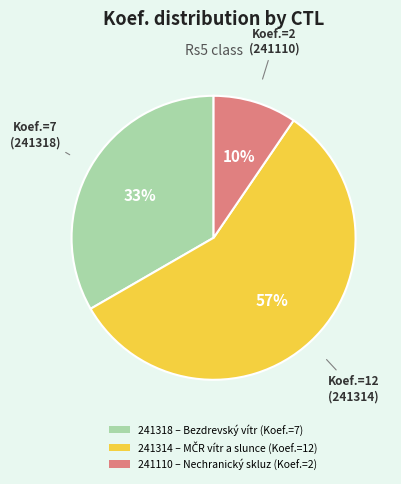

True or false: 241110 – Nechranický skluz (Koef.=2) accounts for 10% of the total.

True